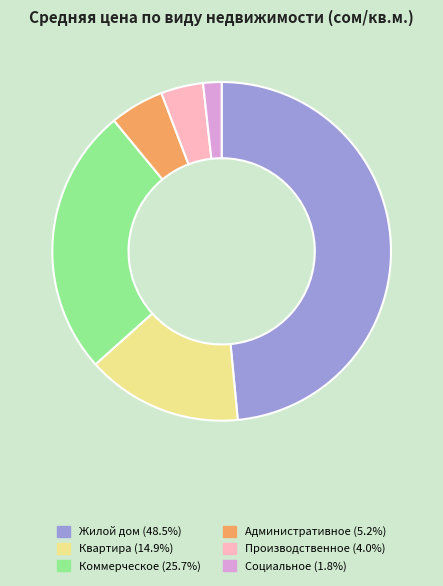

Is it true that Квартира is 29% of the pie?

False